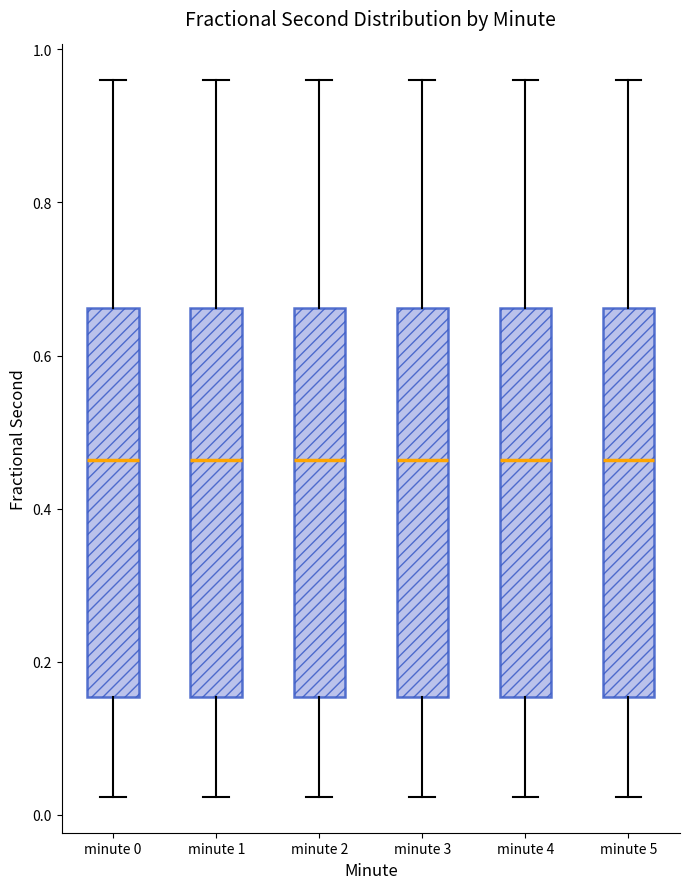

Reading left to right, read every box against the y-axis: the position of its median line, the range the box covers, and the ends of its whiskers. The values are not printed on the chart, so give them approximately, as read against the axis.

minute 0: median 0.46, box 0.16 to 0.66, whiskers 0.02 to 0.96
minute 1: median 0.46, box 0.16 to 0.66, whiskers 0.02 to 0.96
minute 2: median 0.46, box 0.16 to 0.66, whiskers 0.02 to 0.96
minute 3: median 0.46, box 0.16 to 0.66, whiskers 0.02 to 0.96
minute 4: median 0.46, box 0.16 to 0.66, whiskers 0.02 to 0.96
minute 5: median 0.46, box 0.16 to 0.66, whiskers 0.02 to 0.96